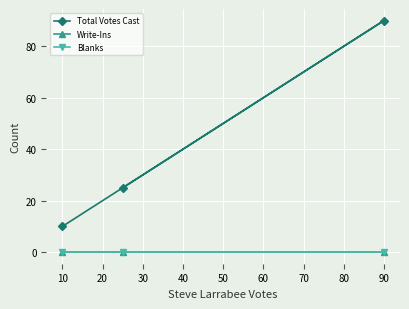

What is the greatest value displayed?

90